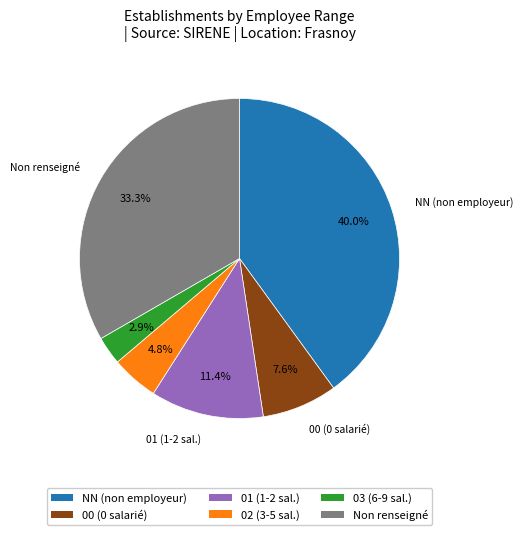

Is there a majority slice in this chart?

No